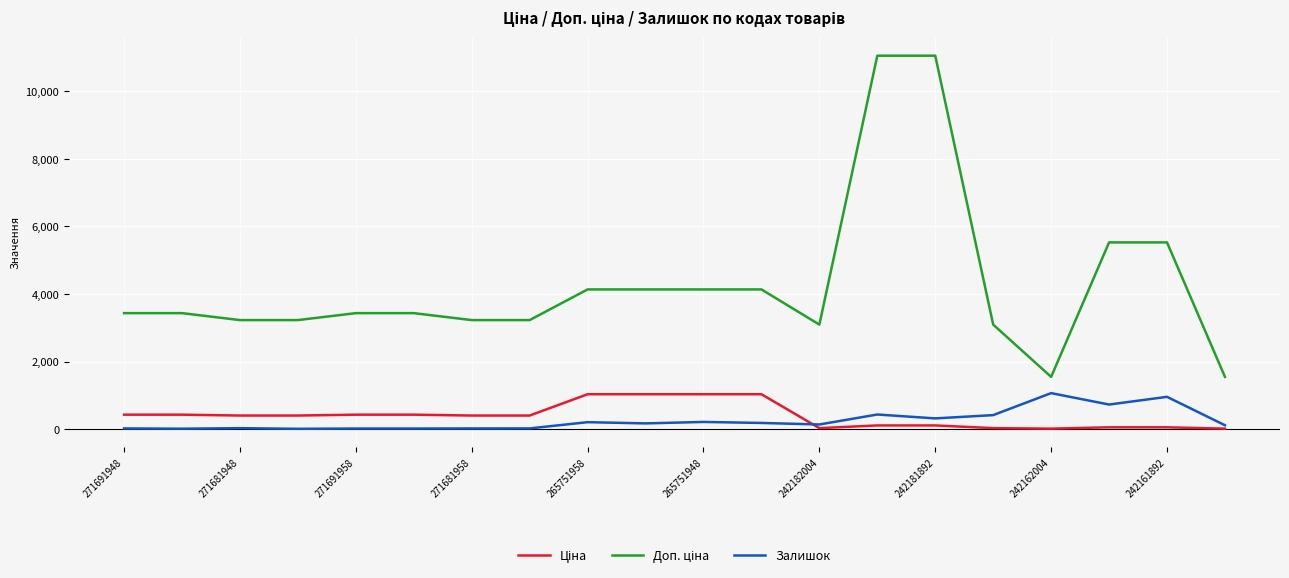

What is the highest value of the Залишок series?

1067.0